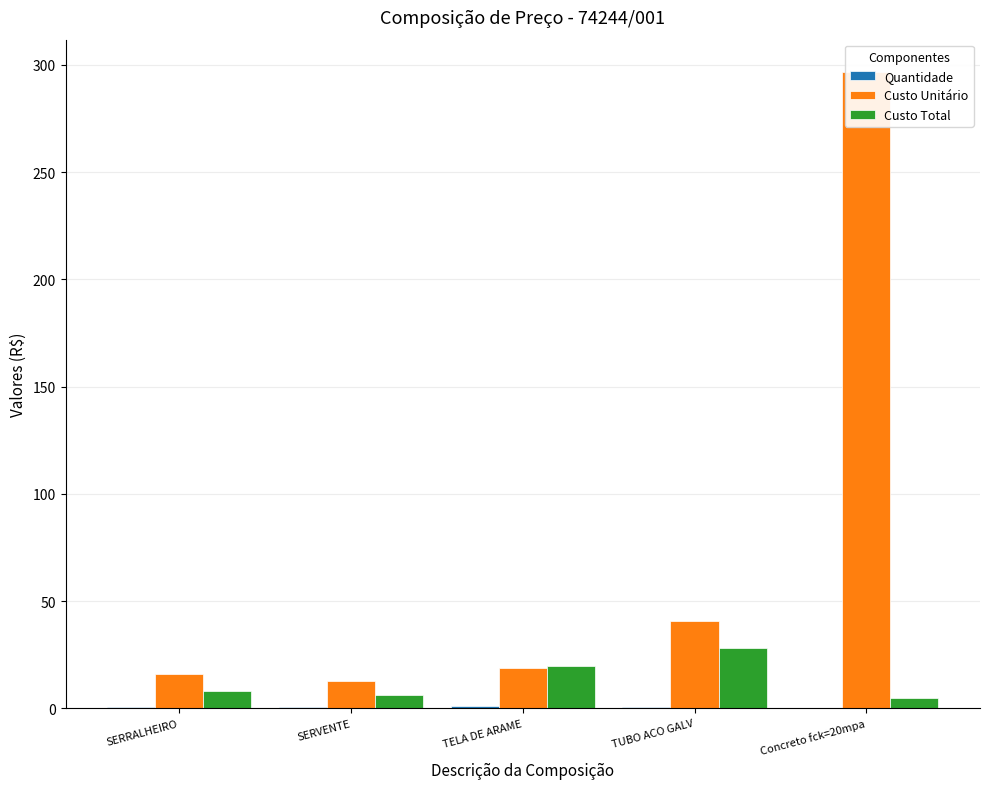

Reading left to right, extract all data points from this chart.

Quantidade: SERRALHEIRO=0.5	SERVENTE=0.5	TELA DE ARAME=1.1	TUBO ACO GALV=0.7	Concreto fck=20mpa=0.0
Custo Unitário: SERRALHEIRO=15.8	SERVENTE=12.7	TELA DE ARAME=18.8	TUBO ACO GALV=40.5	Concreto fck=20mpa=296.9
Custo Total: SERRALHEIRO=7.9	SERVENTE=6.3	TELA DE ARAME=19.8	TUBO ACO GALV=28.0	Concreto fck=20mpa=4.7